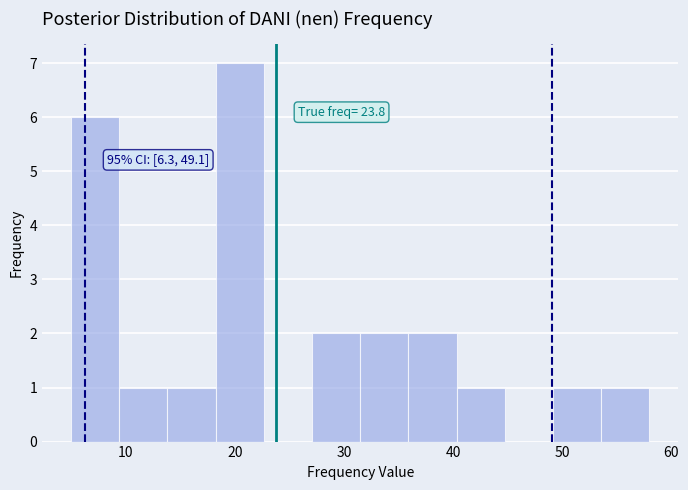

Over which range of the x-axis is the bar tallest?

18 to 23